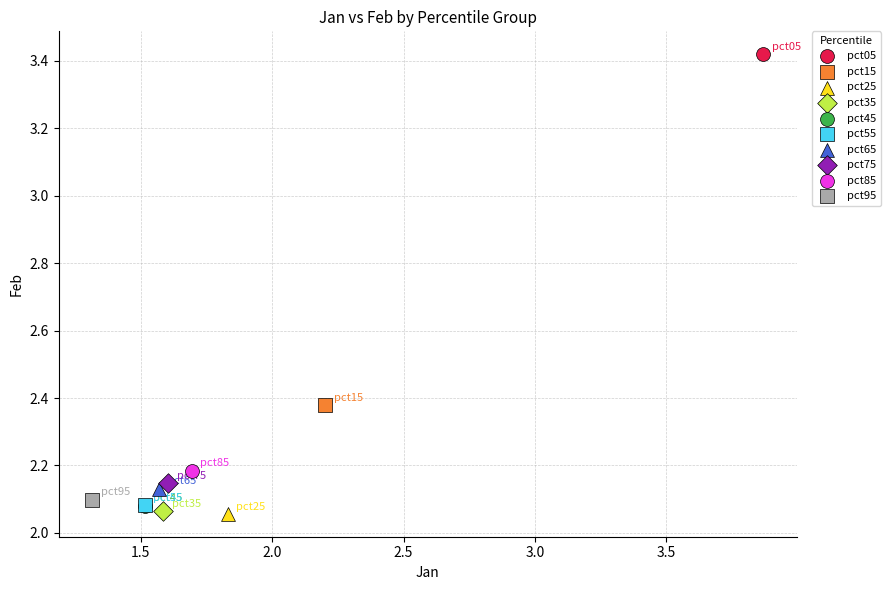

What are all the series names shown in the legend?

pct05, pct15, pct25, pct35, pct45, pct55, pct65, pct75, pct85, pct95